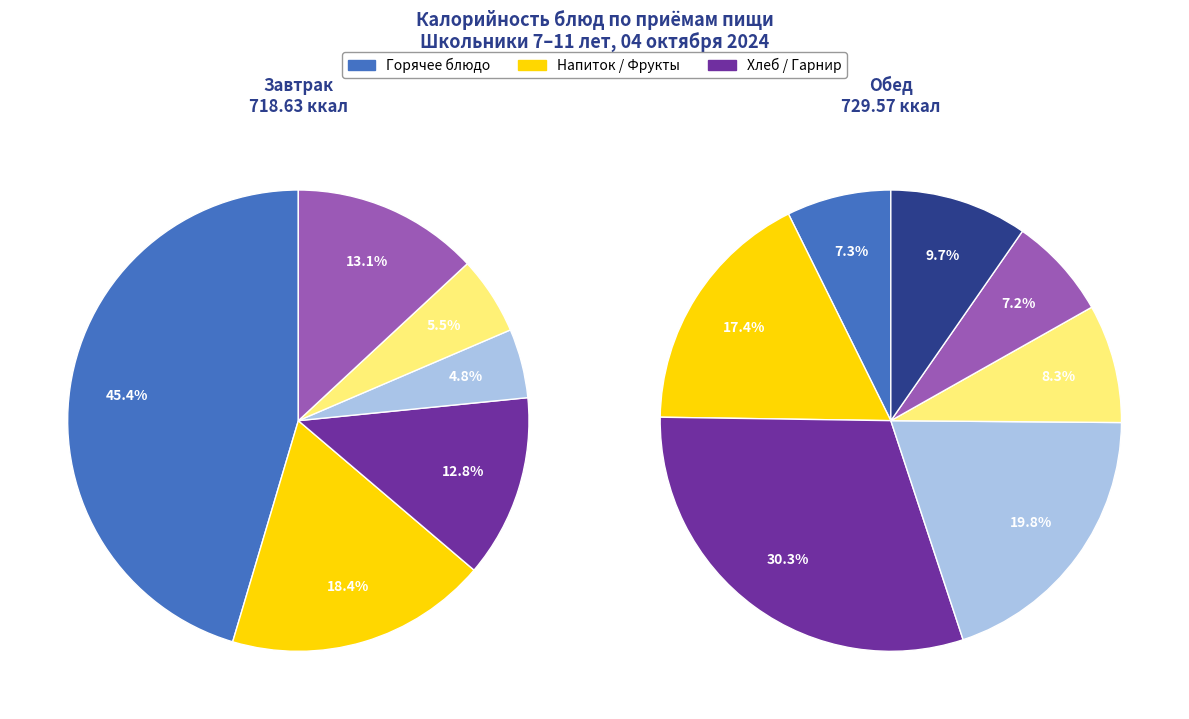

How many segments does this pie chart have?

6